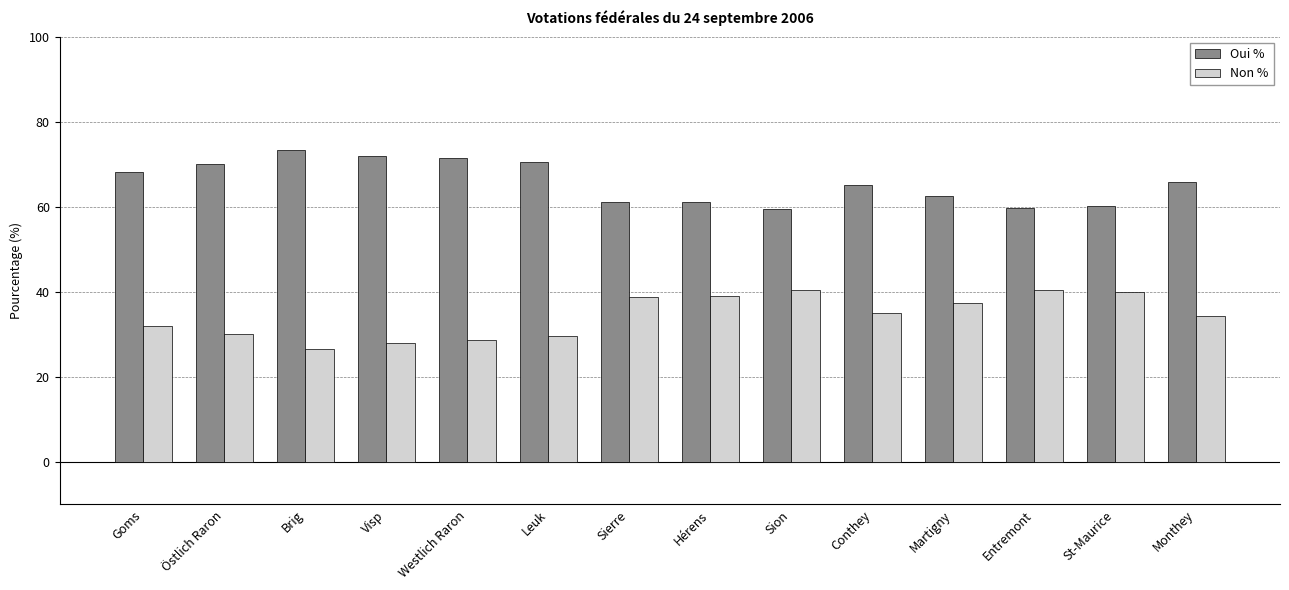

What is the approximate value of Non % at Brig?

26.5